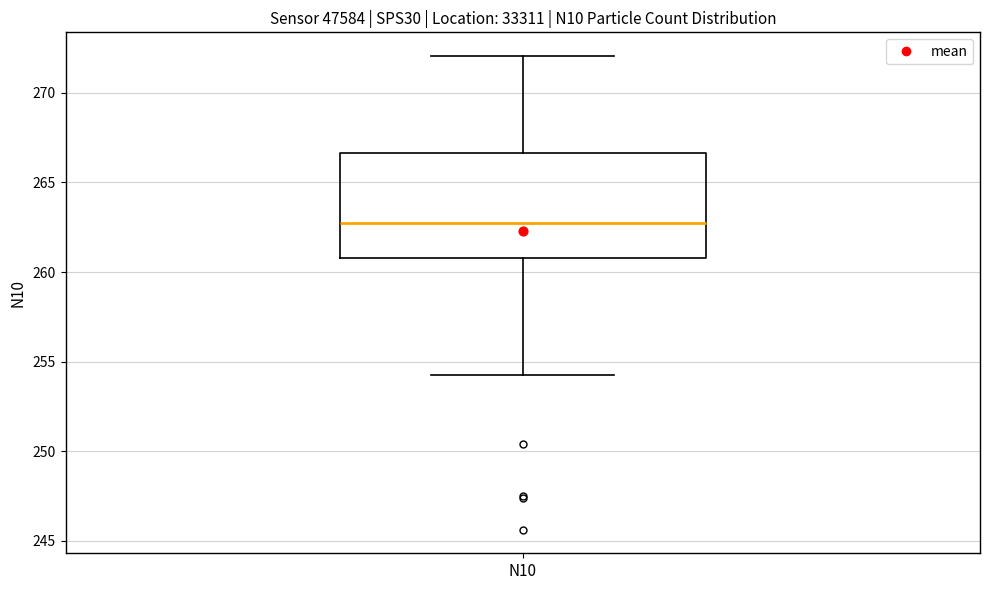

Read this box plot against the y-axis: the position of the median line, the range covered by the box, and the ends of both whiskers. The values are not printed on the chart, so give them approximately, as read against the axis.

median 263.0, box 261.0 to 266.5, whiskers 254.0 to 272.0